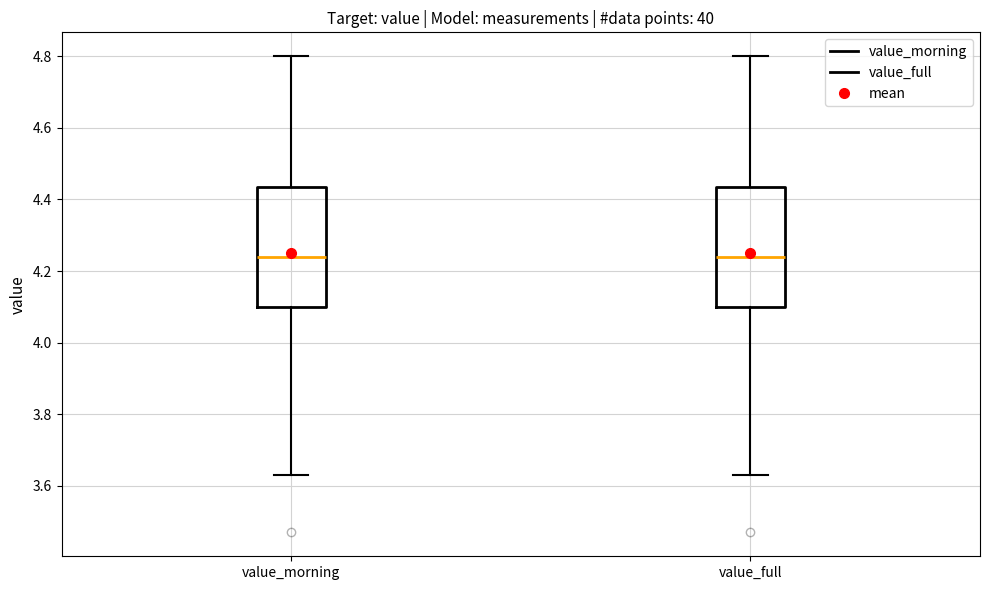

Reading left to right, read every box against the y-axis: the position of its median line, the range the box covers, and the ends of its whiskers. The values are not printed on the chart, so give them approximately, as read against the axis.

value_morning: median 4.24, box 4.10 to 4.44, whiskers 3.64 to 4.80
value_full: median 4.24, box 4.10 to 4.44, whiskers 3.64 to 4.80